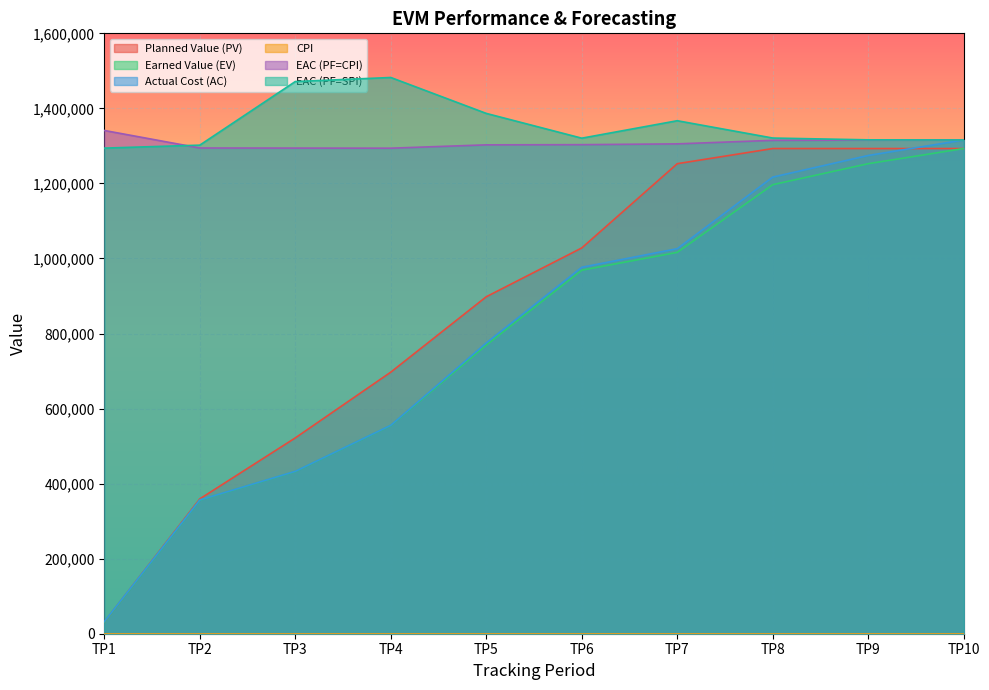

What is the greatest value displayed?

1482342.2